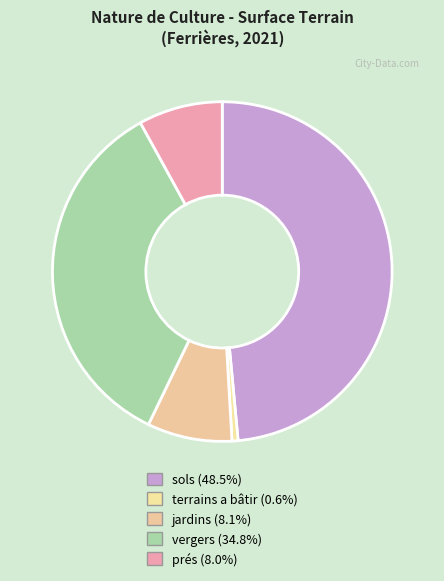

How many segments does this pie chart have?

5